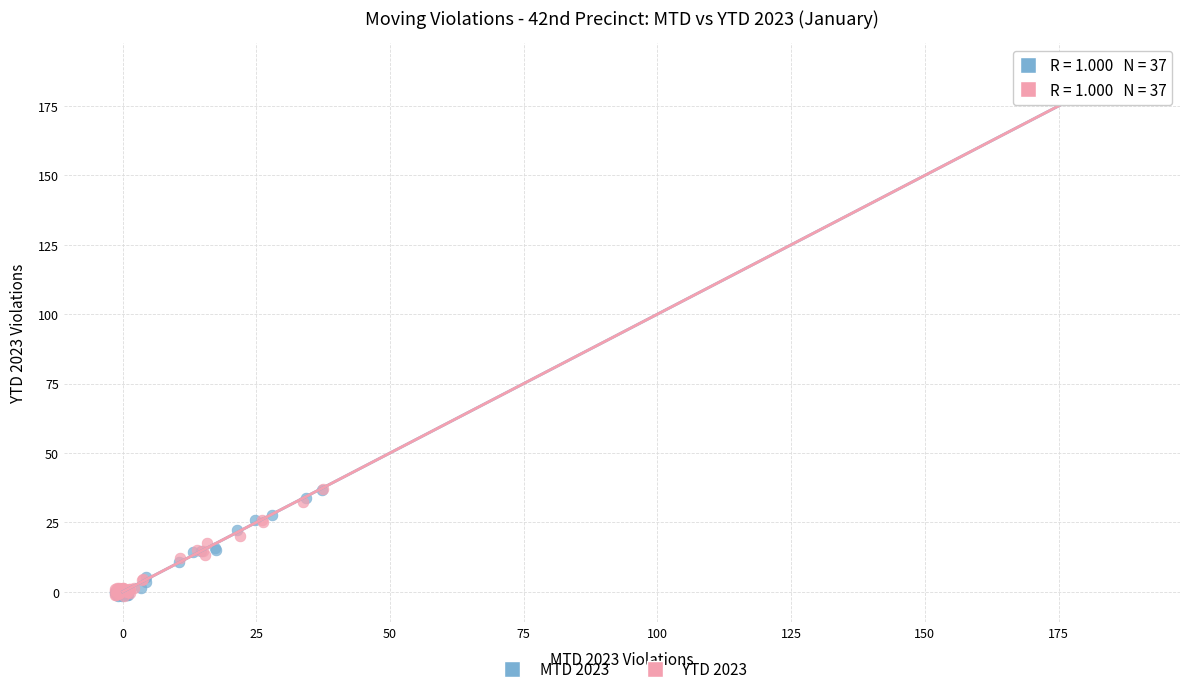

Which series contains the highest Y value?

MTD 2023